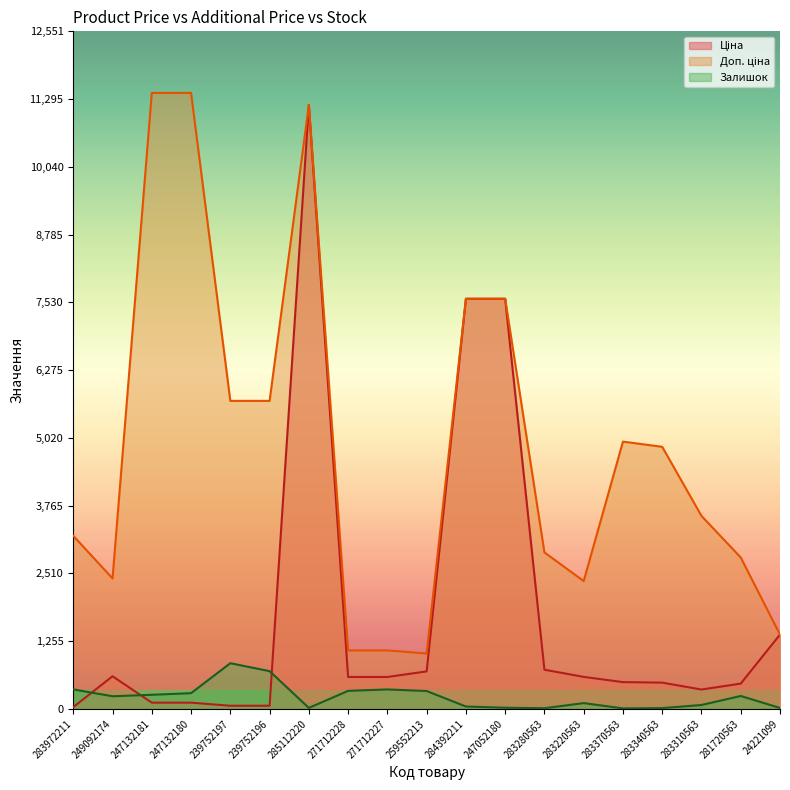

Reading left to right, what are all the values shown in this chart?

Ціна: 32.0	603.7	114.1	114.1	57.0	57.0	11188.2	589.9	589.9	693.7	7596.5	7596.5	724.5	591.6	495.0	485.4	357.4	467.3	1375.4
Доп. ціна: 3205.0	2414.8	11410.0	11410.0	5705.0	5705.0	11188.2	1081.7	1081.7	1024.6	7596.5	7596.5	2897.8	2366.5	4950.4	4853.8	3573.9	2803.6	1375.0
Залишок: 360.0	233.0	260.0	290.0	845.0	698.0	17.0	333.0	359.0	330.0	43.0	20.0	11.0	106.0	8.0	13.0	71.0	238.0	16.0